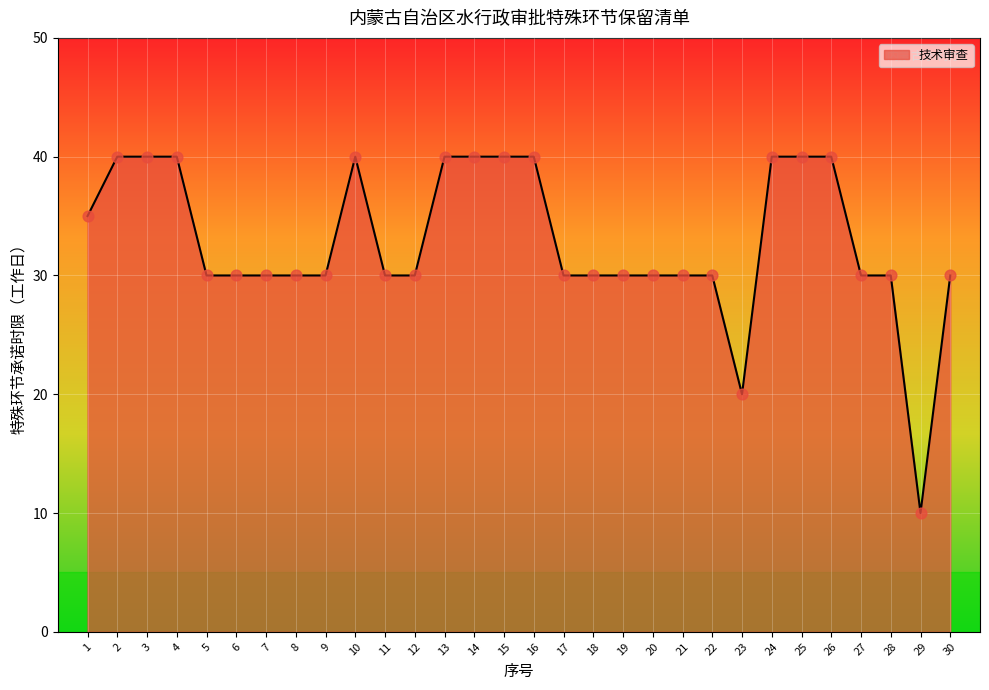

Approximately how many times larger is the value at 20 compared to 5?

1.0